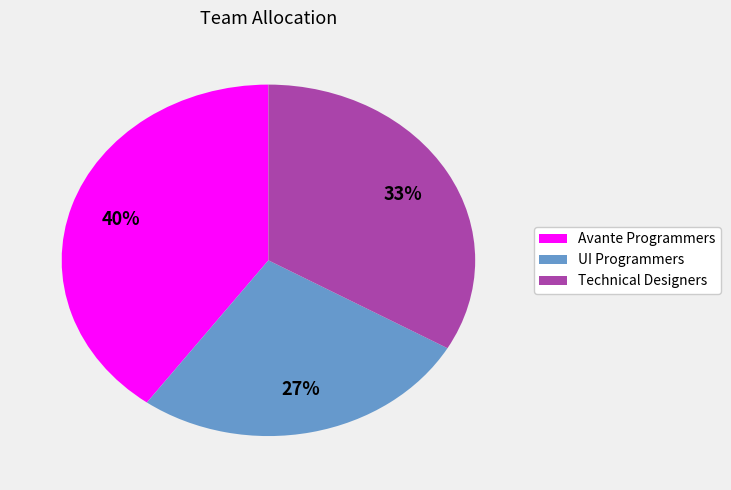

Is there a majority slice in this chart?

No